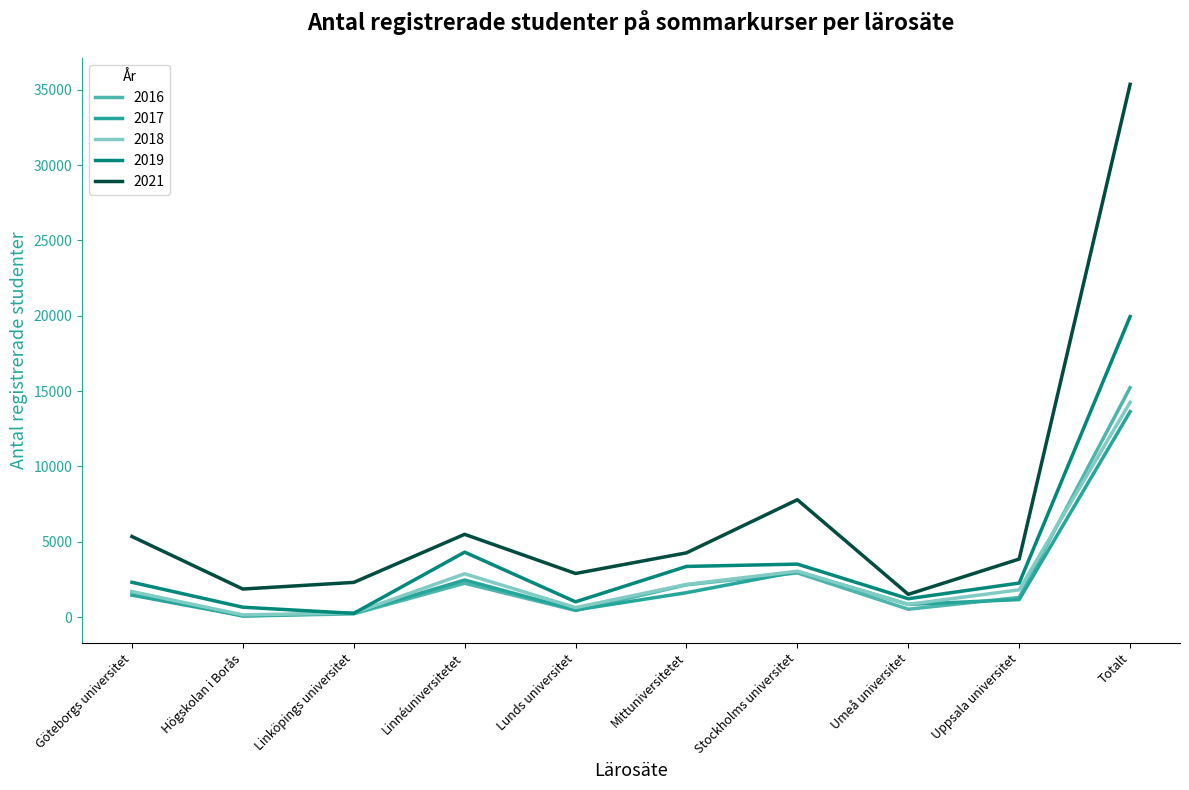

What position from the right is Totalt?

1